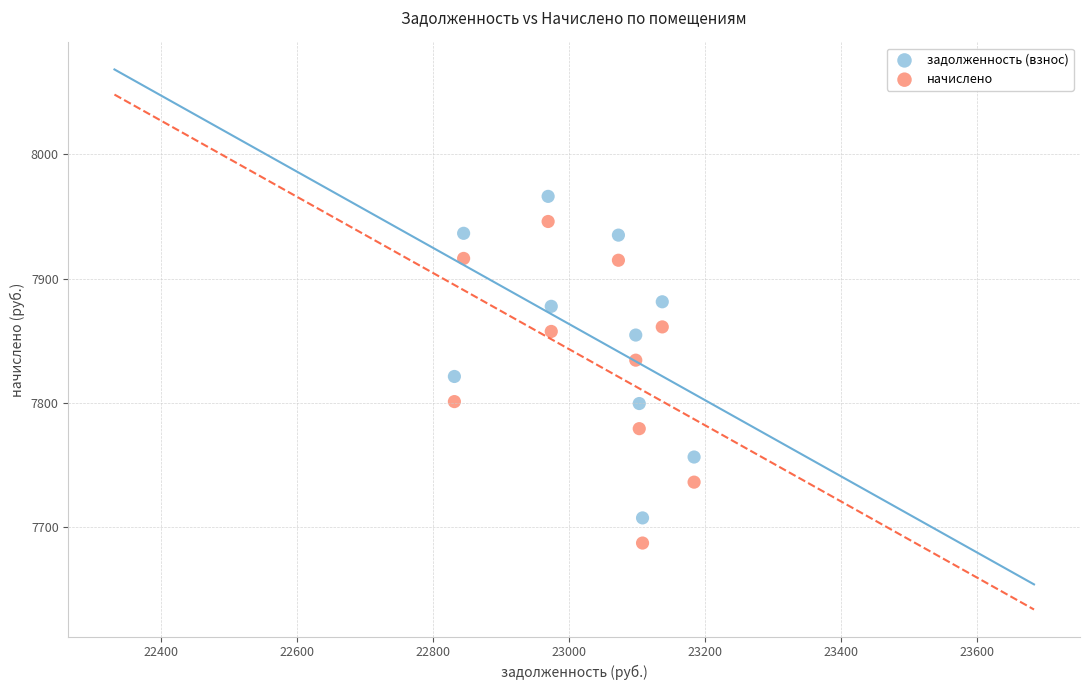

What is the X range (max minus min) for the scatter plot?

352.6